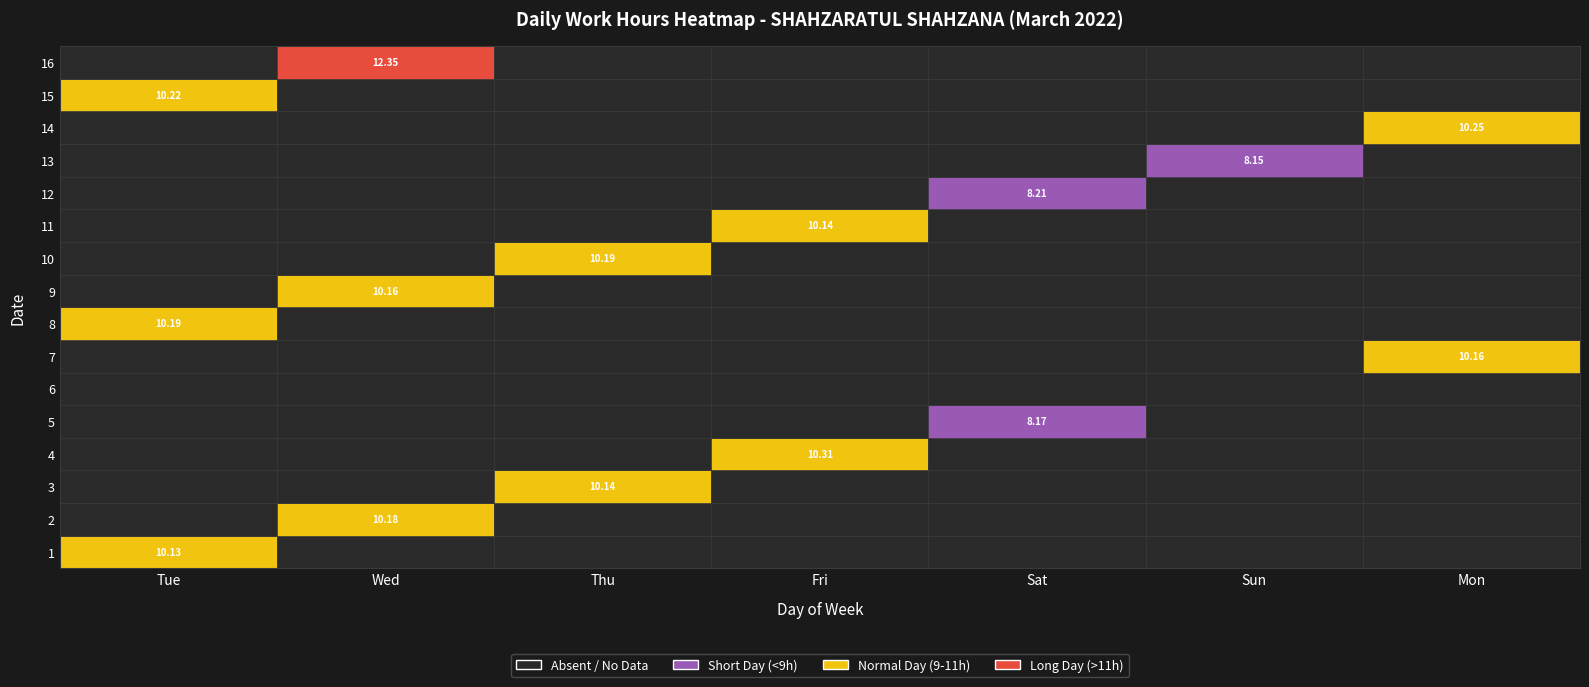

Reading left to right, extract all data points from this chart.

1: Tue=10.1	Wed=0.0	Thu=0.0	Fri=0.0	Sat=0.0	Sun=0.0	Mon=0.0
2: Tue=0.0	Wed=10.2	Thu=0.0	Fri=0.0	Sat=0.0	Sun=0.0	Mon=0.0
3: Tue=0.0	Wed=0.0	Thu=10.1	Fri=0.0	Sat=0.0	Sun=0.0	Mon=0.0
4: Tue=0.0	Wed=0.0	Thu=0.0	Fri=10.3	Sat=0.0	Sun=0.0	Mon=0.0
5: Tue=0.0	Wed=0.0	Thu=0.0	Fri=0.0	Sat=8.2	Sun=0.0	Mon=0.0
6: Tue=0.0	Wed=0.0	Thu=0.0	Fri=0.0	Sat=0.0	Sun=0.0	Mon=0.0
7: Tue=0.0	Wed=0.0	Thu=0.0	Fri=0.0	Sat=0.0	Sun=0.0	Mon=10.2
8: Tue=10.2	Wed=0.0	Thu=0.0	Fri=0.0	Sat=0.0	Sun=0.0	Mon=0.0
9: Tue=0.0	Wed=10.2	Thu=0.0	Fri=0.0	Sat=0.0	Sun=0.0	Mon=0.0
10: Tue=0.0	Wed=0.0	Thu=10.2	Fri=0.0	Sat=0.0	Sun=0.0	Mon=0.0
11: Tue=0.0	Wed=0.0	Thu=0.0	Fri=10.1	Sat=0.0	Sun=0.0	Mon=0.0
12: Tue=0.0	Wed=0.0	Thu=0.0	Fri=0.0	Sat=8.2	Sun=0.0	Mon=0.0
13: Tue=0.0	Wed=0.0	Thu=0.0	Fri=0.0	Sat=0.0	Sun=8.2	Mon=0.0
14: Tue=0.0	Wed=0.0	Thu=0.0	Fri=0.0	Sat=0.0	Sun=0.0	Mon=10.2
15: Tue=10.2	Wed=0.0	Thu=0.0	Fri=0.0	Sat=0.0	Sun=0.0	Mon=0.0
16: Tue=0.0	Wed=12.3	Thu=0.0	Fri=0.0	Sat=0.0	Sun=0.0	Mon=0.0